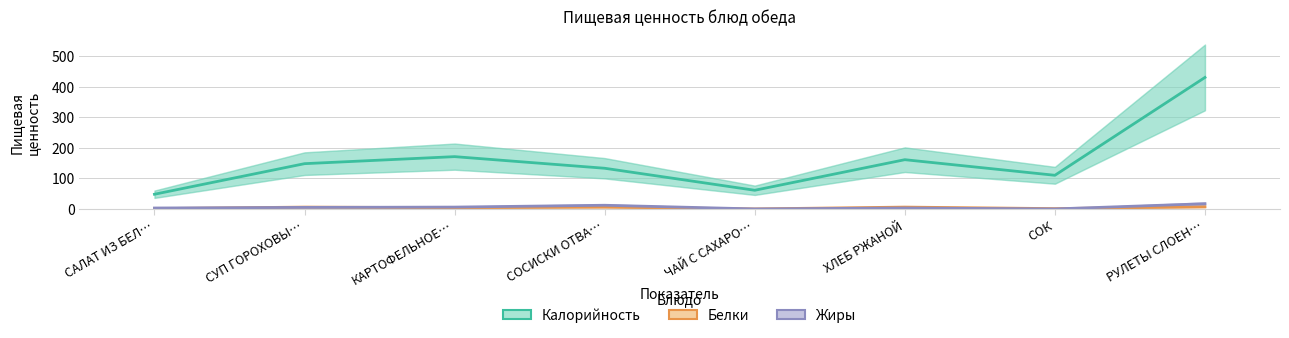

At which category is the sum across all series the highest?

РУЛЕТЫ СЛОЕН…